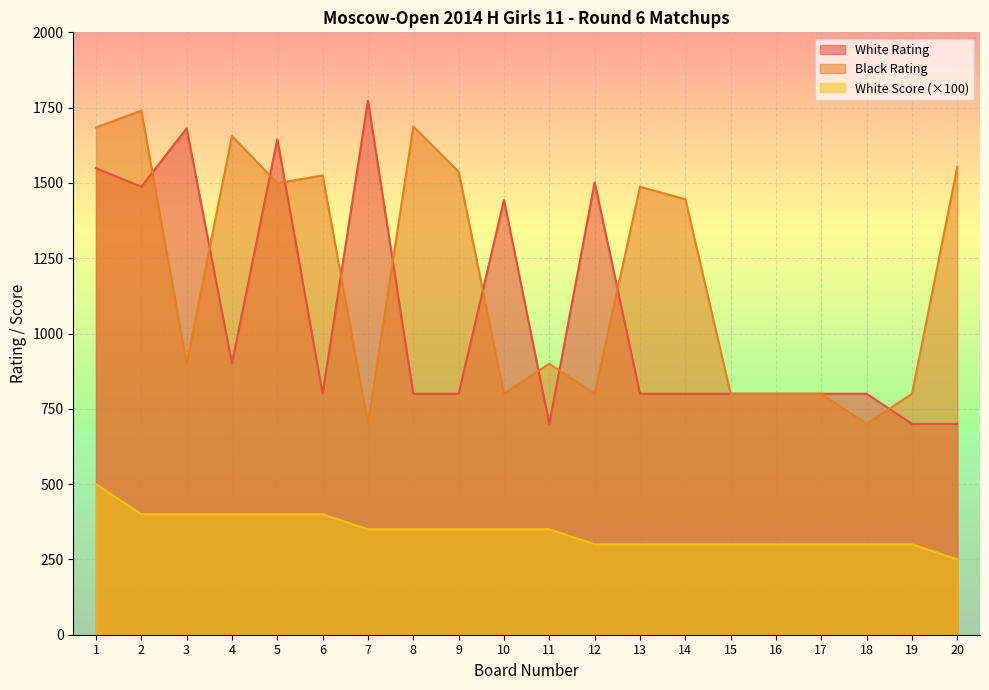

How many data points in White Rating are less than 800?

3